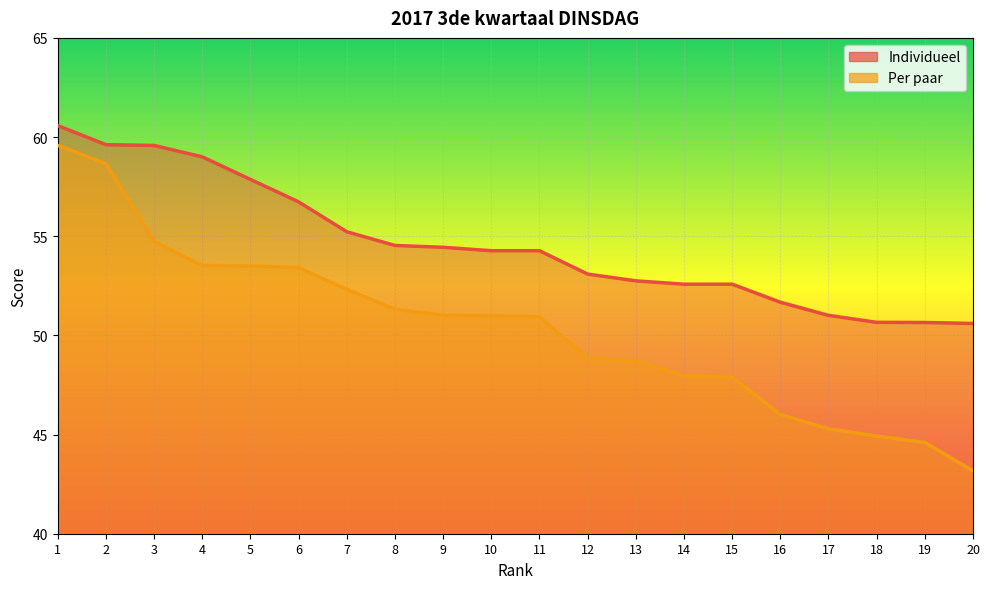

True or false: Individueel has more than 1 interior local peaks.

False